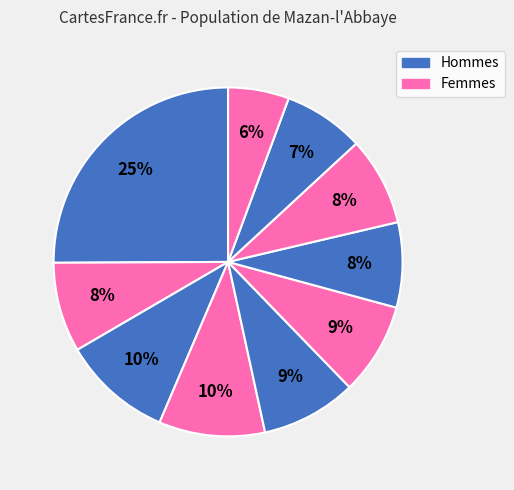

How many segments does this pie chart have?

10